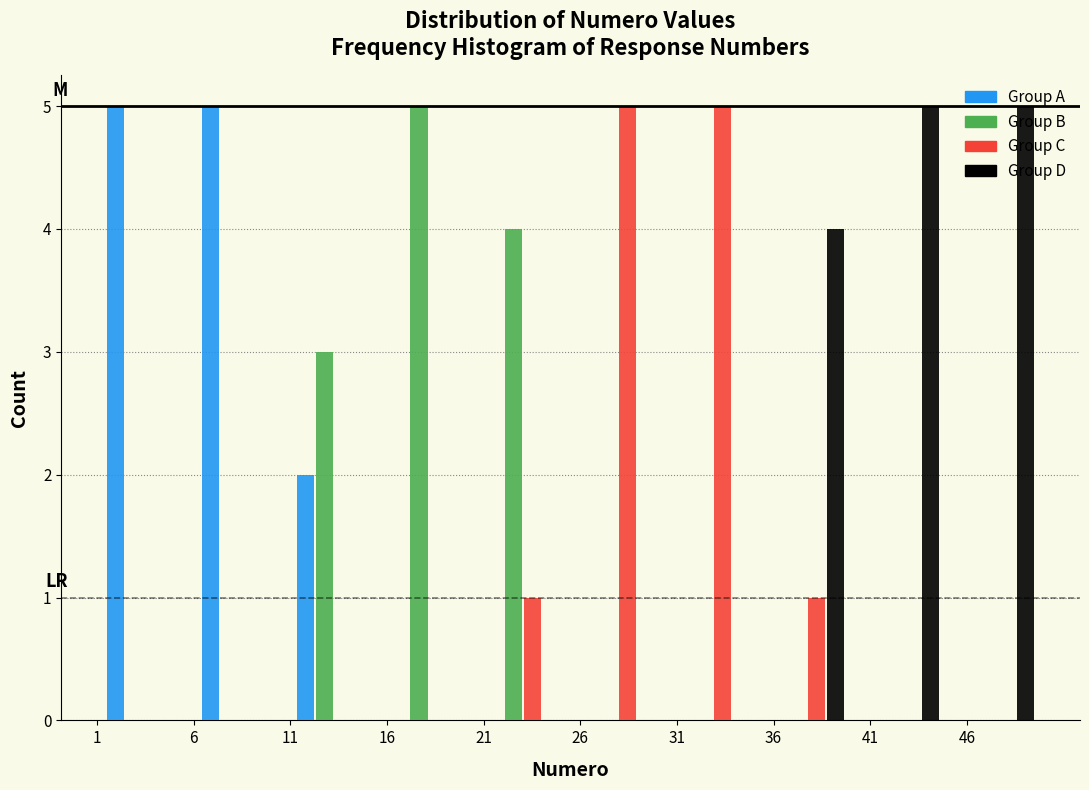

What is the height of the Group C bar covering 35.3 to 40.2 on the x-axis? Neither the bar edges nor the heights are printed on the chart, so give them approximately, as read against the axes.

1